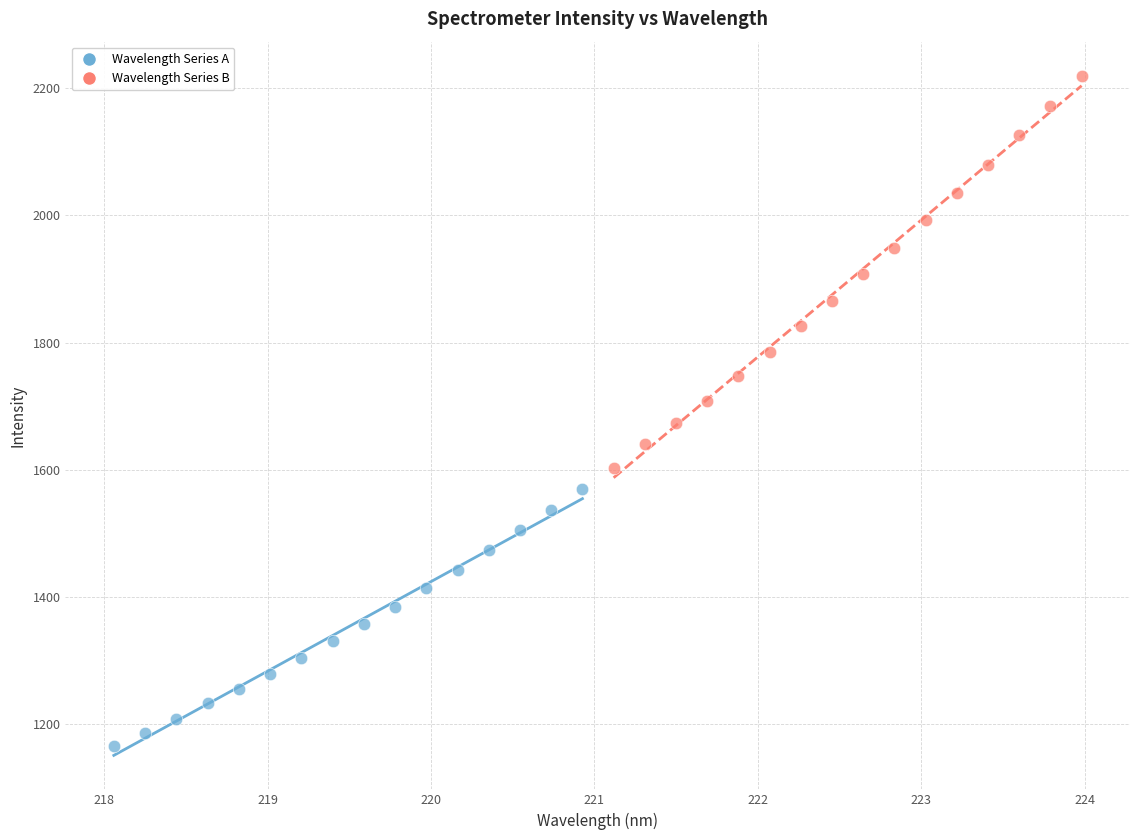

Which series reaches the maximum Y coordinate?

Wavelength Series B